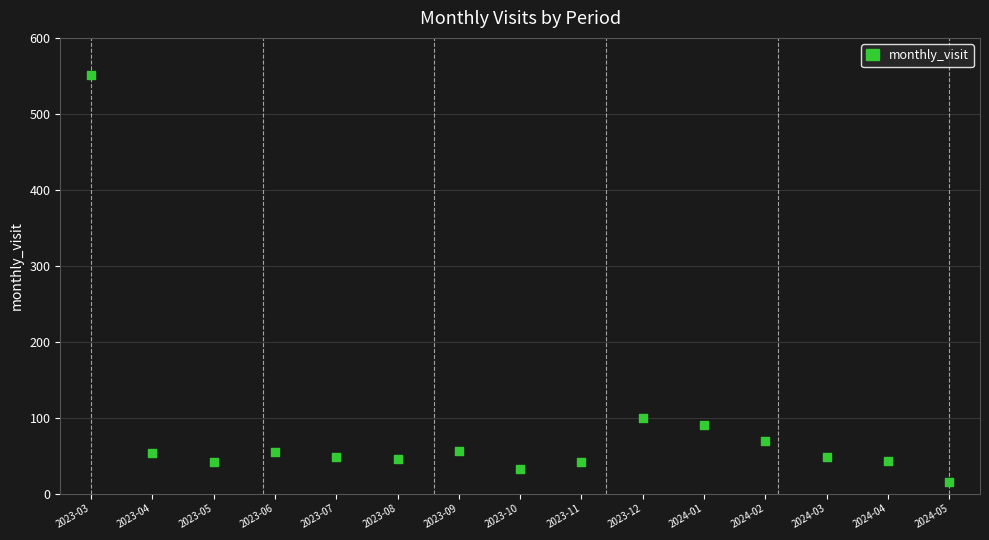

What is the range of Y values (max minus min)?

536